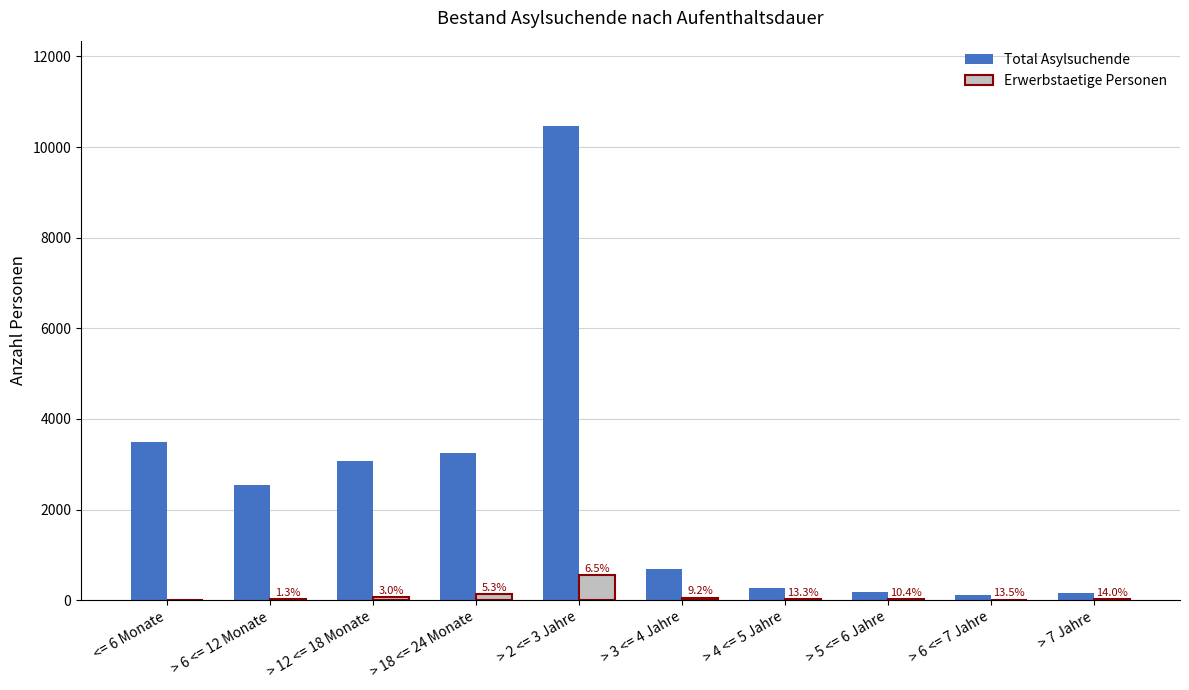

The value of Total Asylsuchende at > 18 <= 24 Monate is 5221. True or false?

False